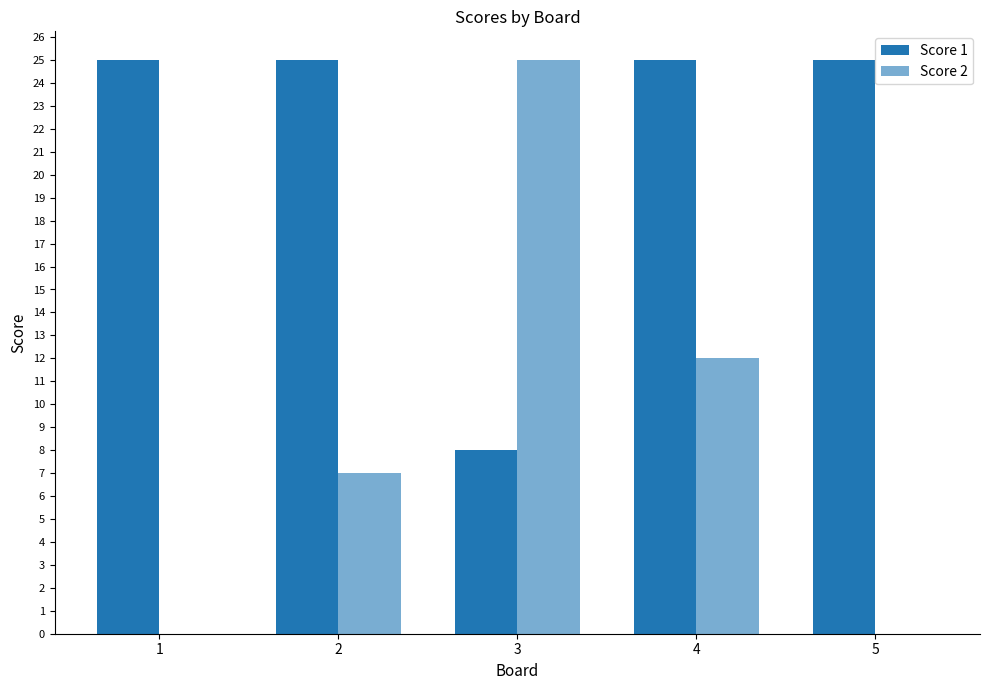

How many groups of bars are there?

5